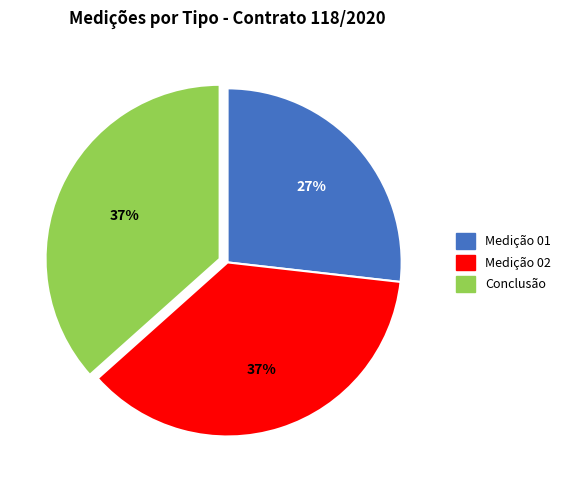

To the nearest percent, what percentage of the pie is Medição 02?

37%